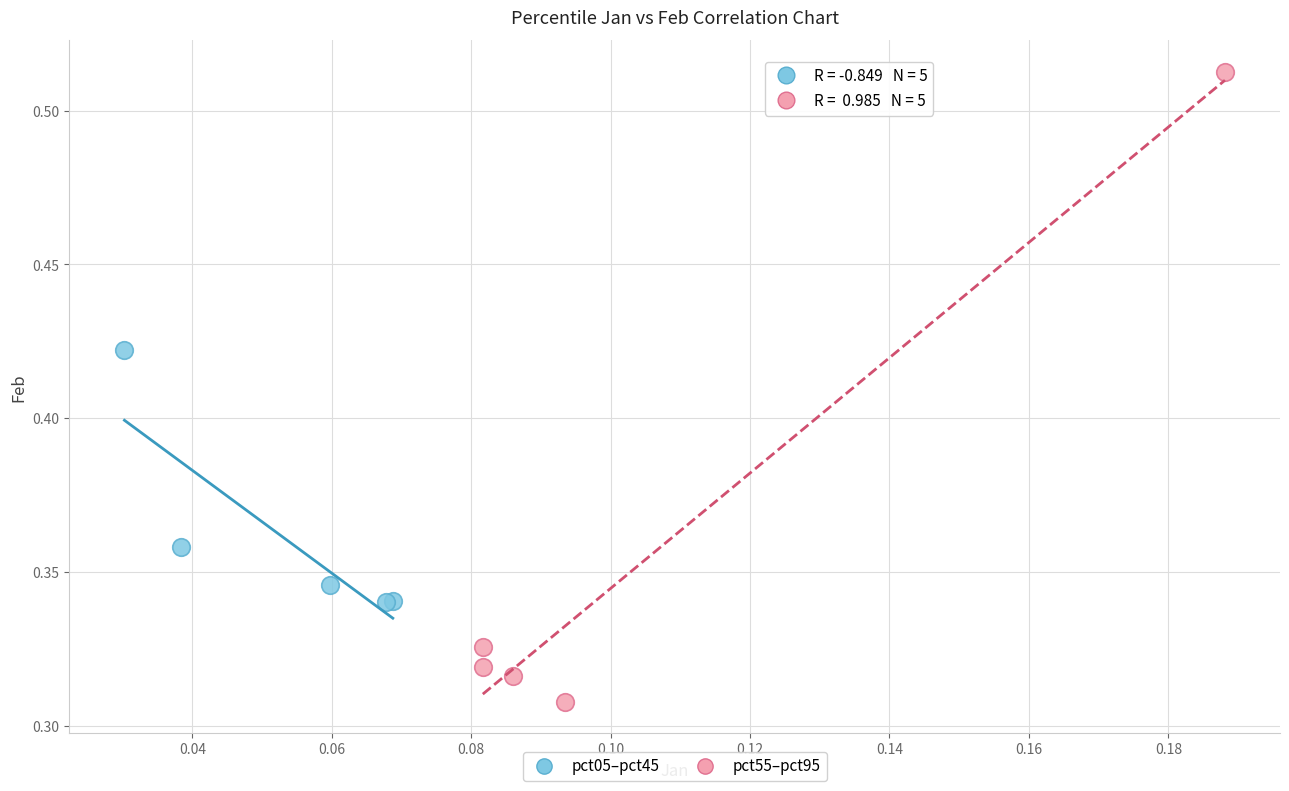

Which series has the largest Y range (max minus min)?

pct55–pct95